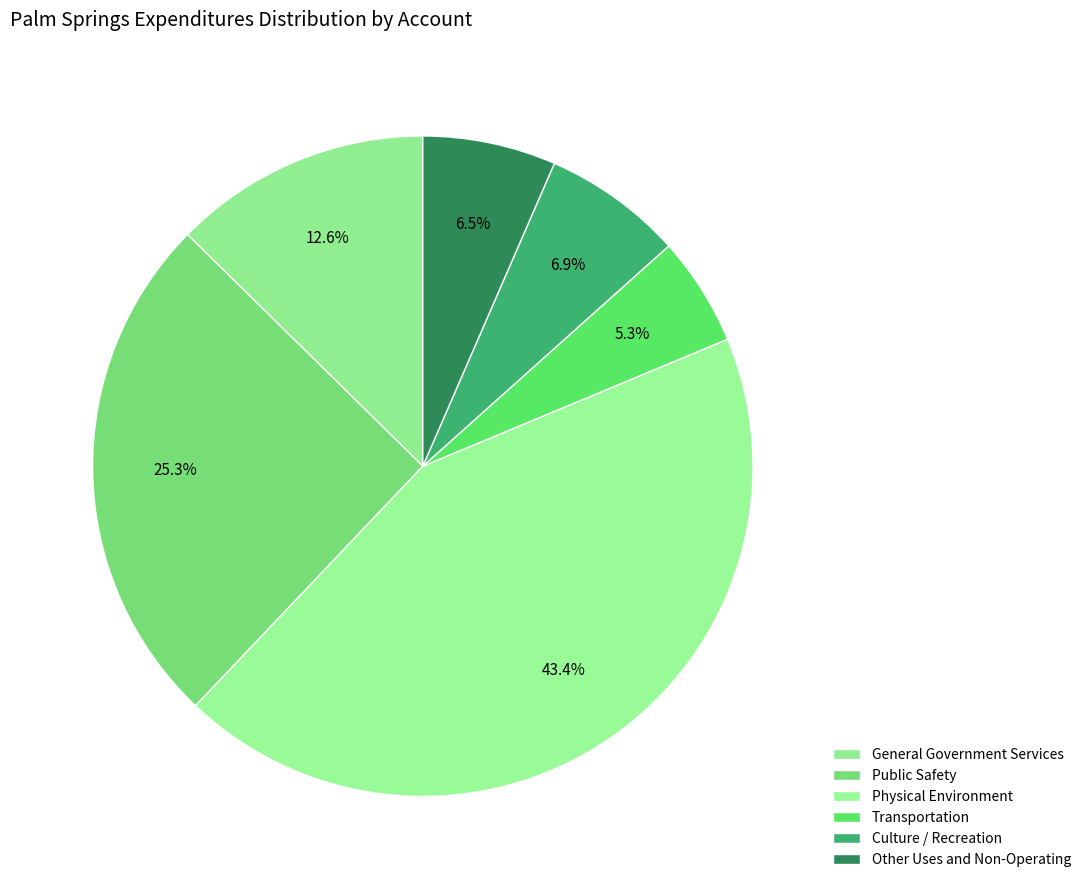

To the nearest percent, what is the difference between the largest and smallest slice percentages?

38%